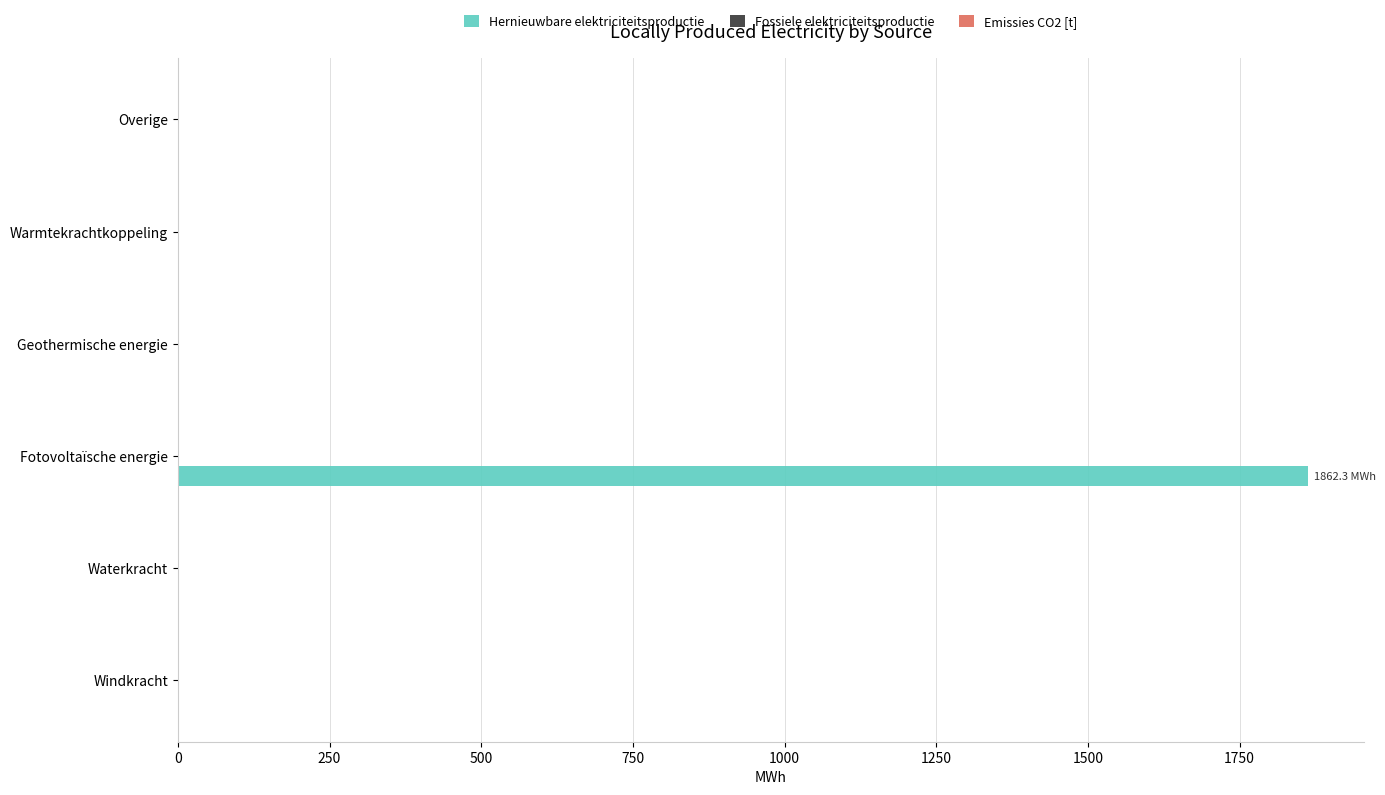

What is the maximum value shown in the chart?

1862.3